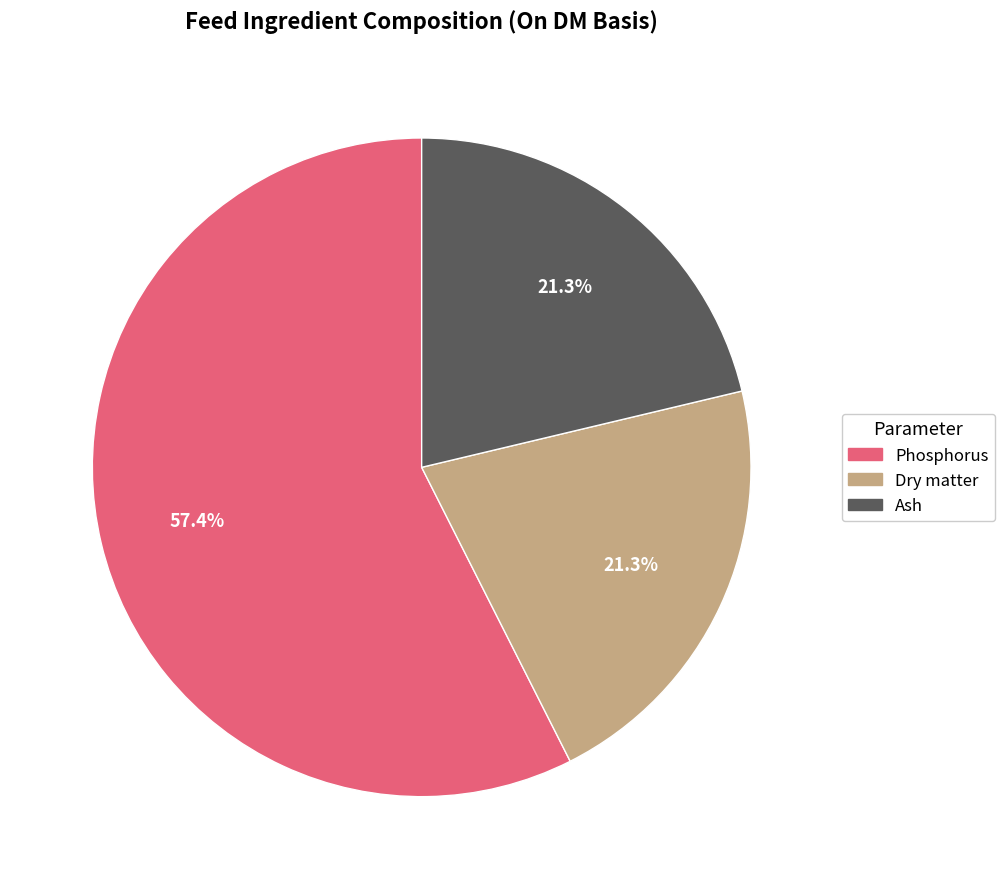

How many slices are in this pie chart?

3